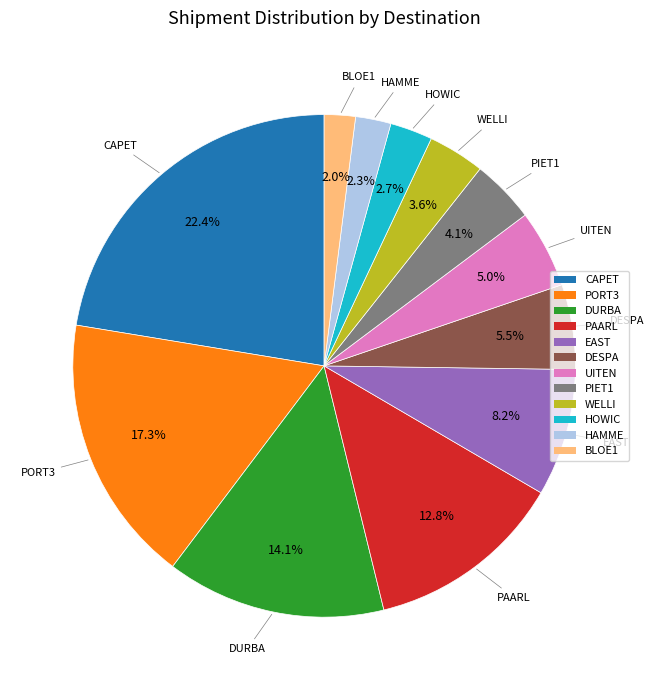

Which has a higher value, PIET1 or DURBA?

DURBA